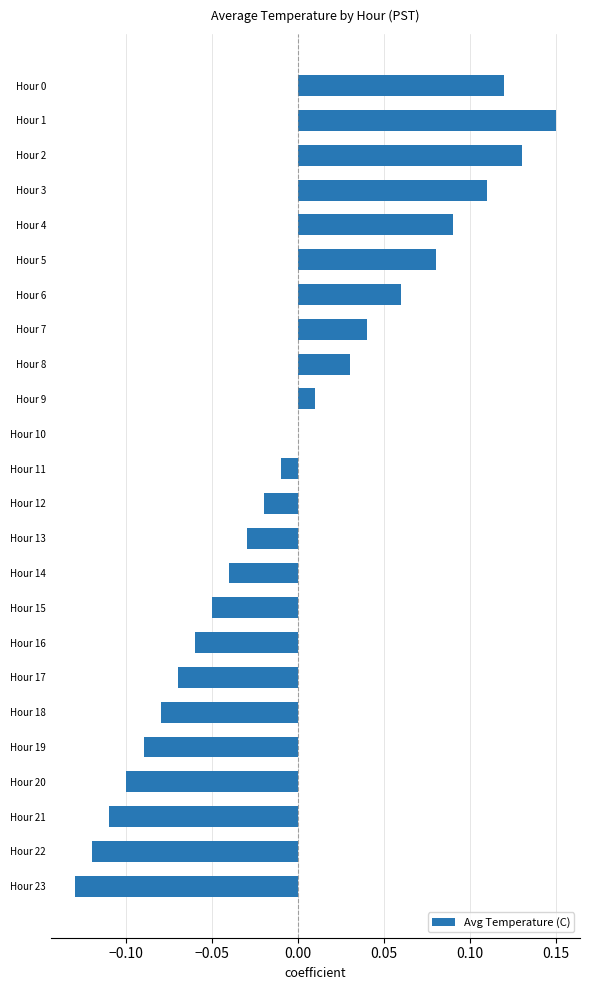

Does the chart contain stacked bars?

No